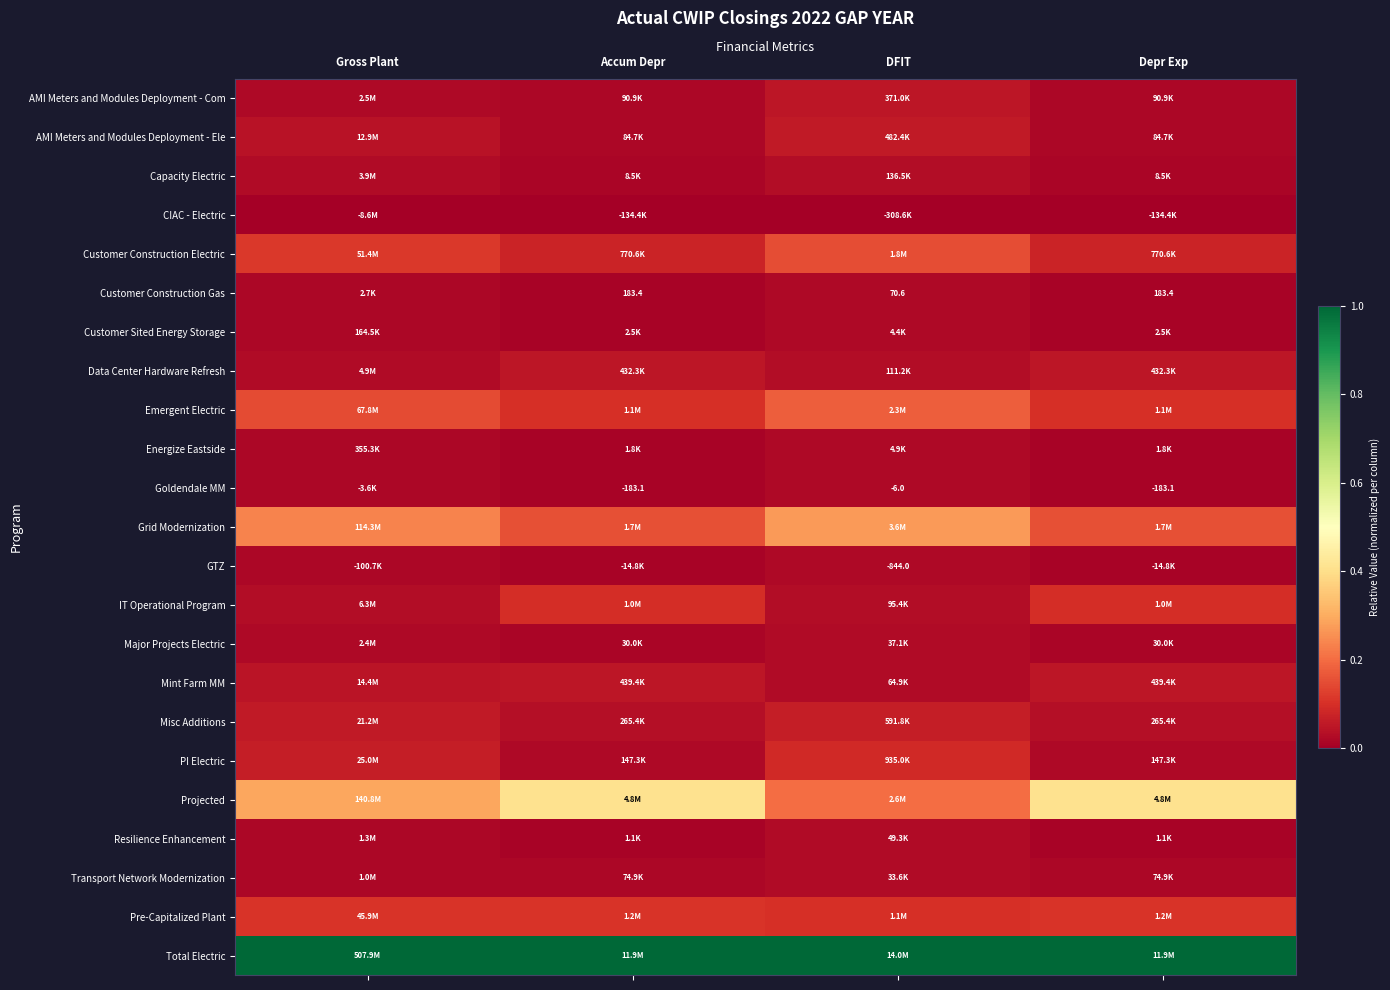

True or false: Data Center Hardware Refresh has a value of 0.0 at Gross Plant.

True